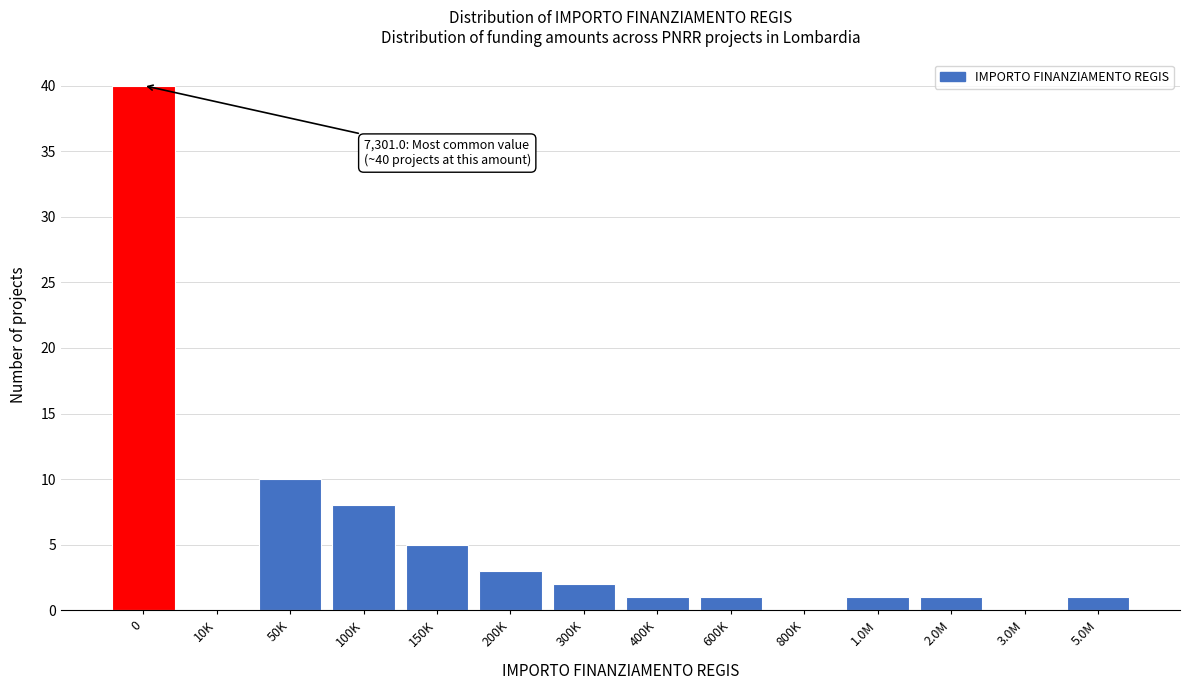

Reading left to right, list all the values displayed in this chart.

0=40	10K=0	50K=10	100K=8	150K=5	200K=3	300K=2	400K=1	600K=1	800K=0	1.0M=1	2.0M=1	3.0M=0	5.0M=1